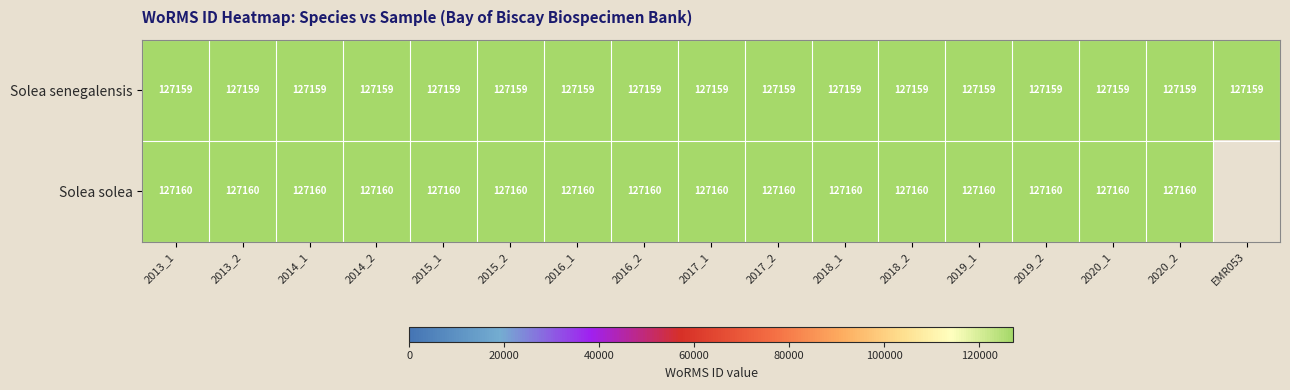

What is the sum of the Solea solea values at 2015_1 and 2014_2?

254320